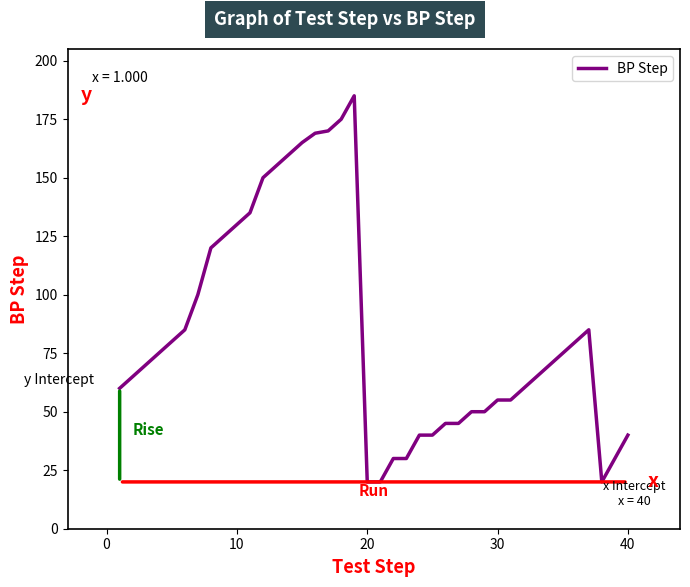

What is the minimum value shown in the chart?

20